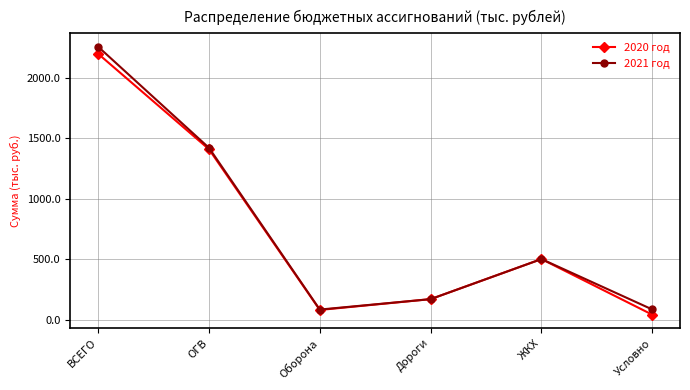

Where is 2020 год nearest to the value 1118?

ОГВ